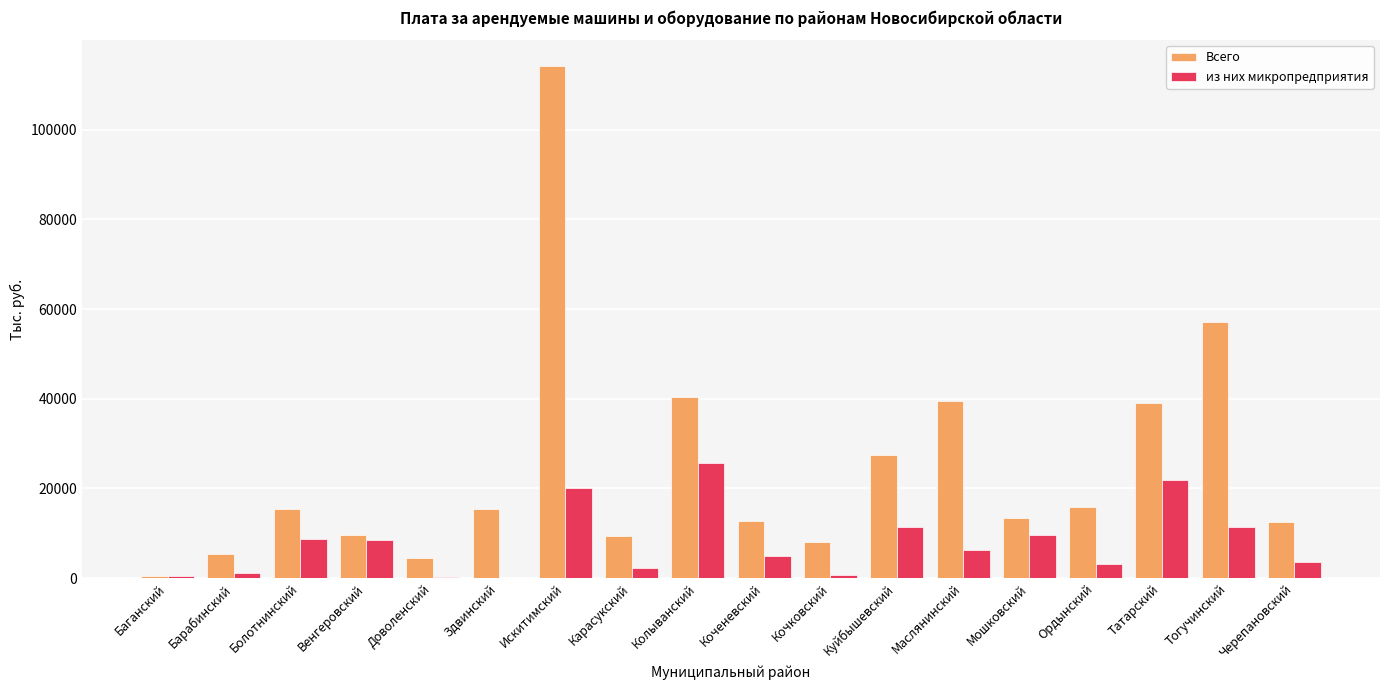

Is the value of из них микропредприятия at Колыванский greater than the value of Всего at Карасукский?

Yes